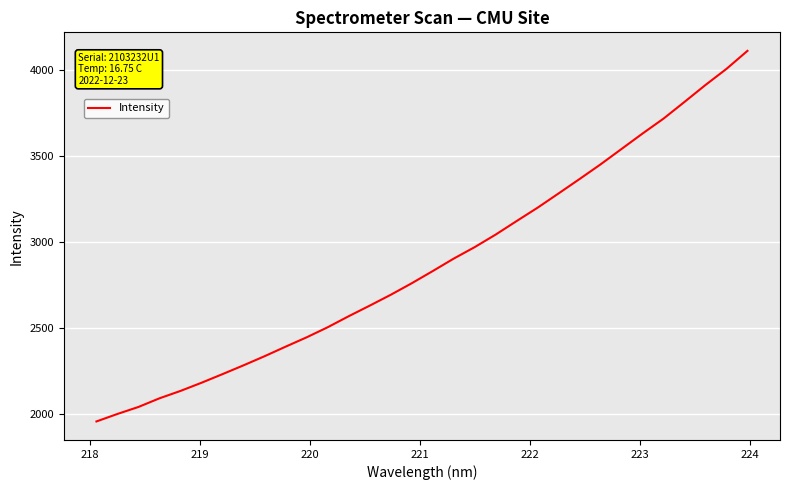

What is the difference between the maximum and second lowest values?

2110.9